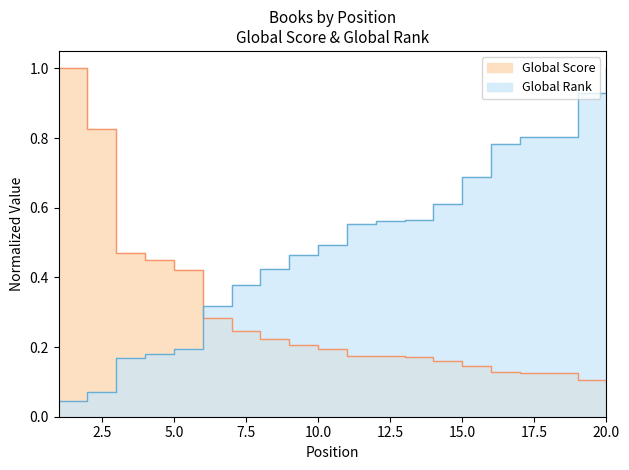

The value of Global Score at 4 is 0.4. True or false?

True